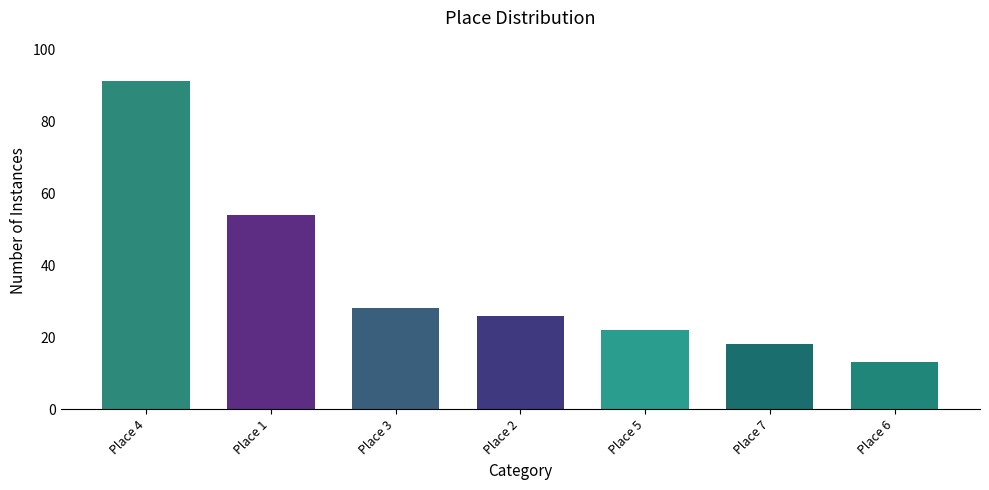

The value at Place 3 is 28. True or false?

True